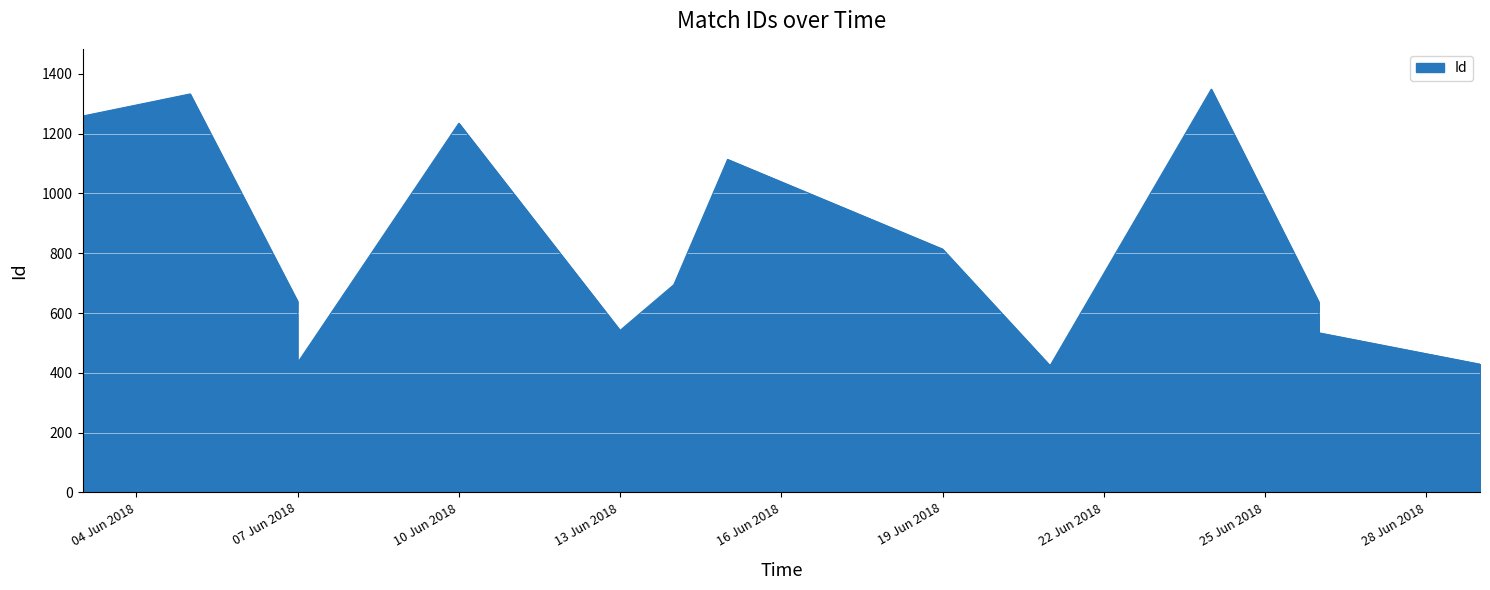

How many data points does each series have?

14